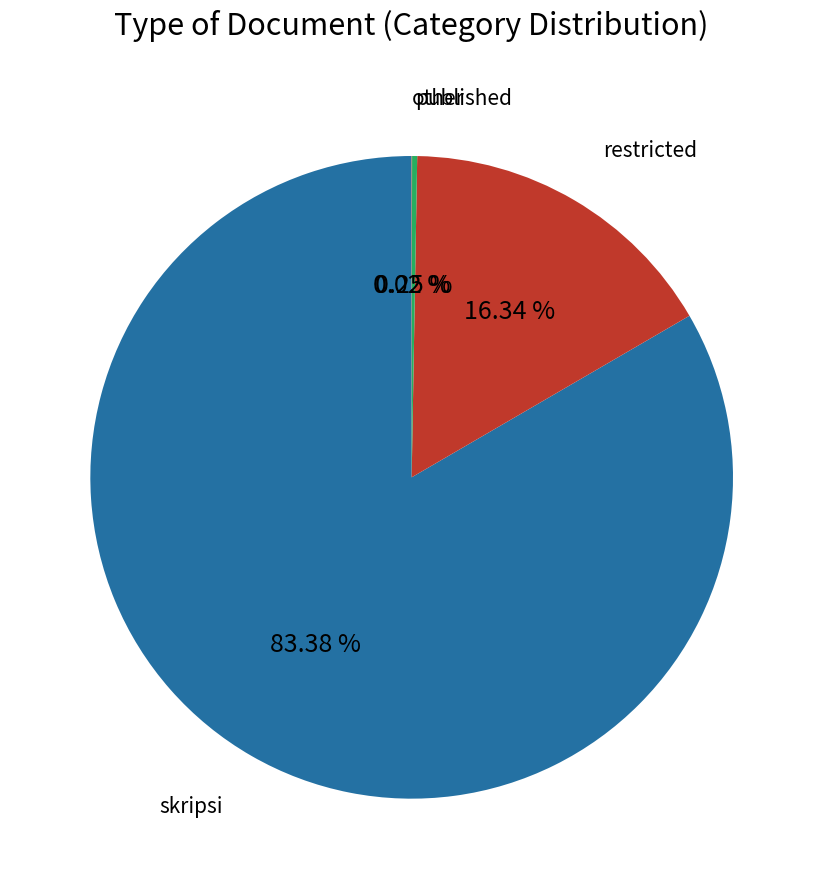

Which slice is the largest?

skripsi